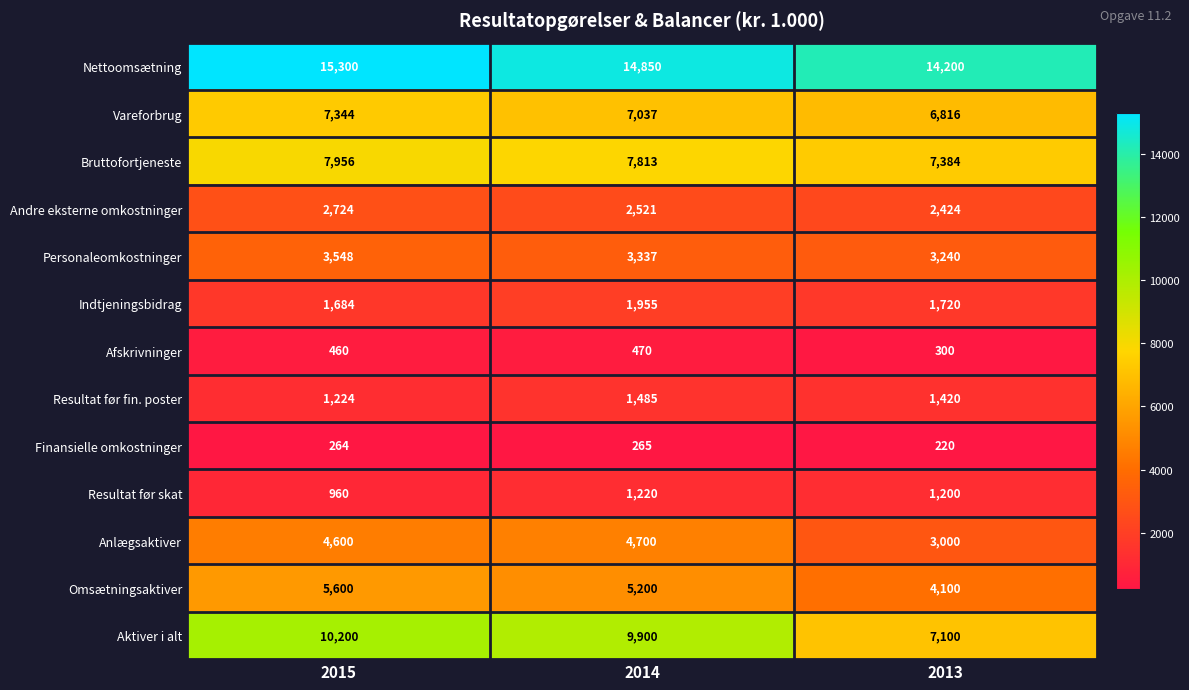

What is the difference between the highest and lowest values at 2014?

14585